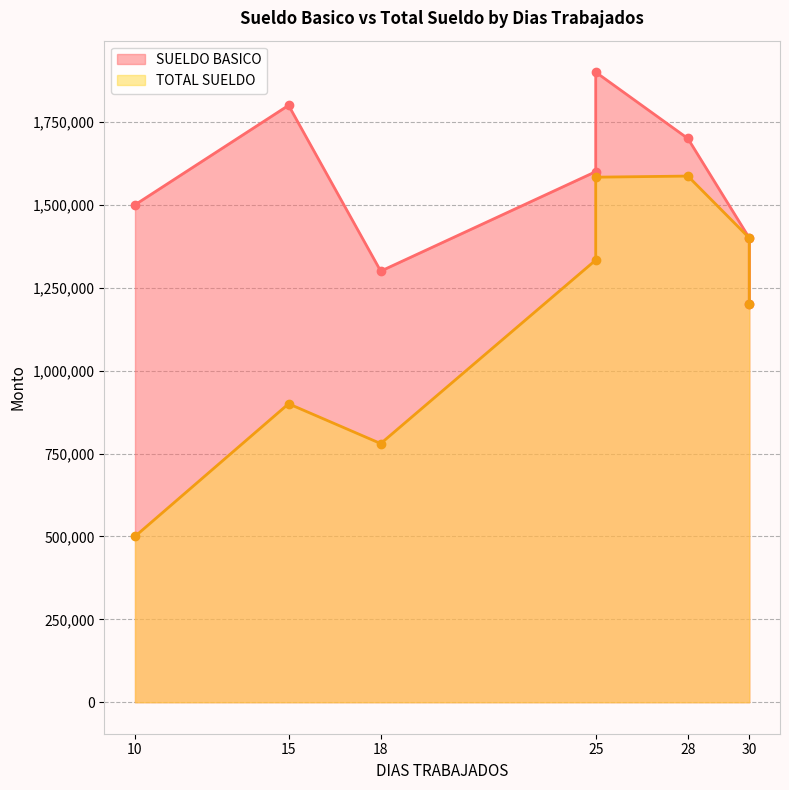

What is the lowest value of the TOTAL SUELDO series?

500000.0